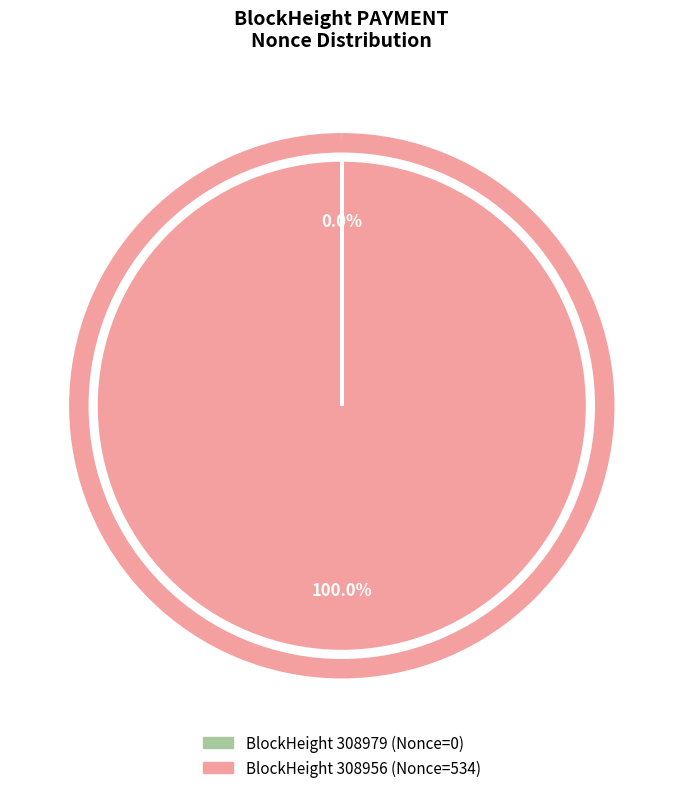

Is there any slice that represents more than half of the pie?

Yes